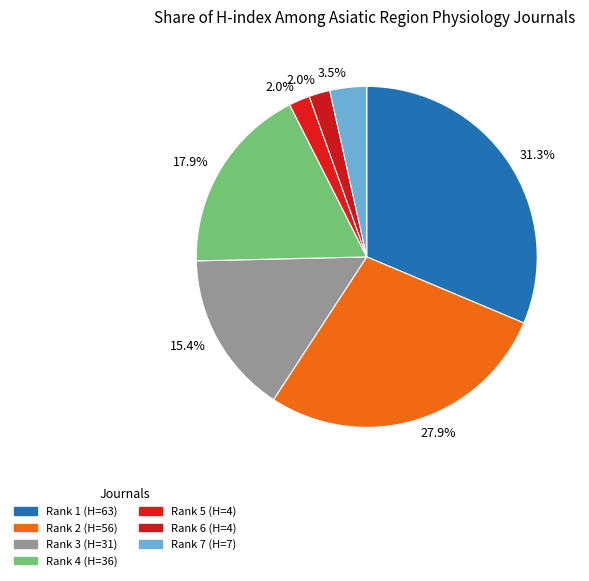

How many slices are in this pie chart?

7